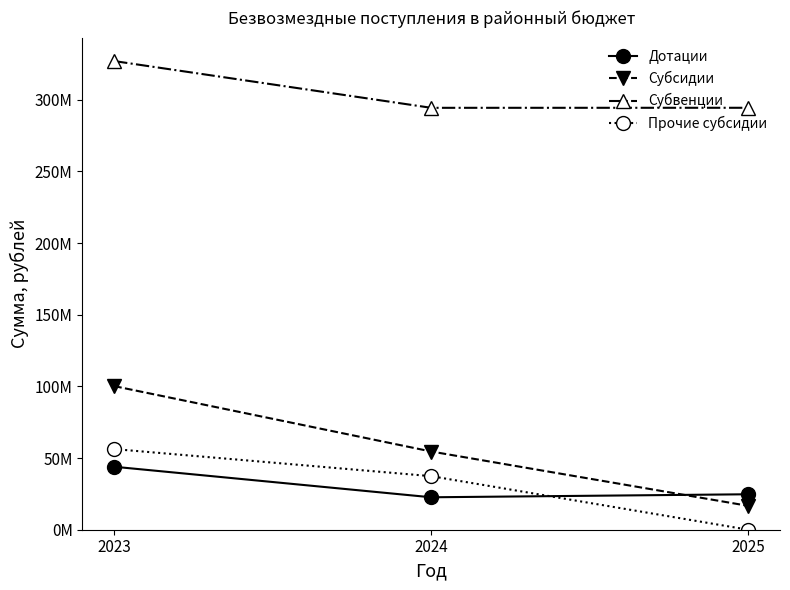

True or false: Прочие субсидии has a value of 12939976.8 at 2023.

False